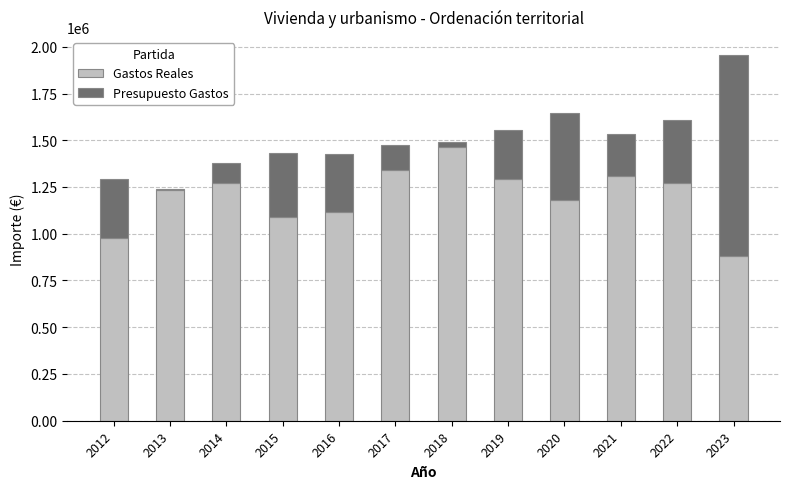

What is the highest value of the Gastos Reales series?

1463262.0